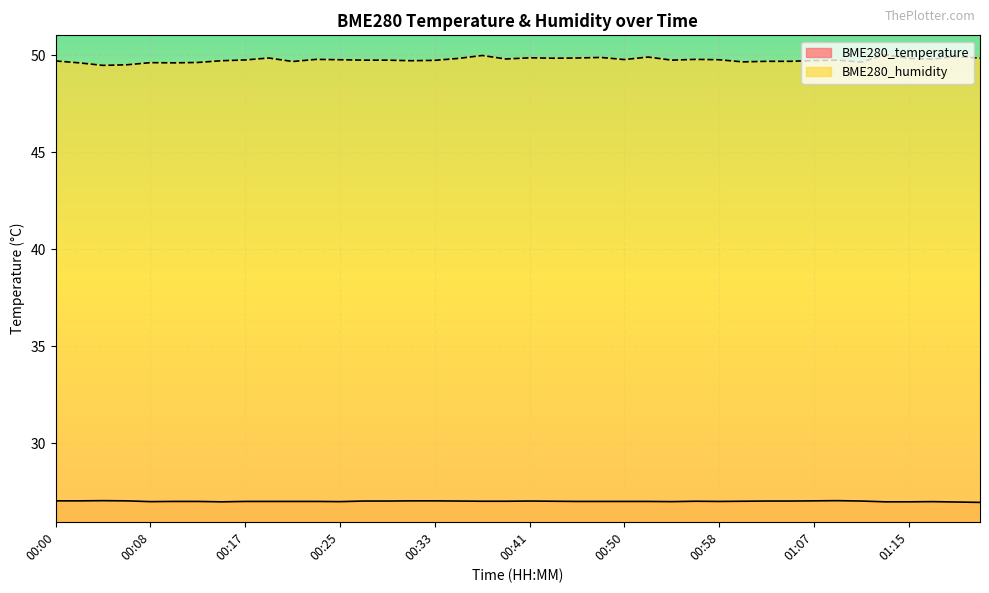

How many distinct data groups are displayed?

2